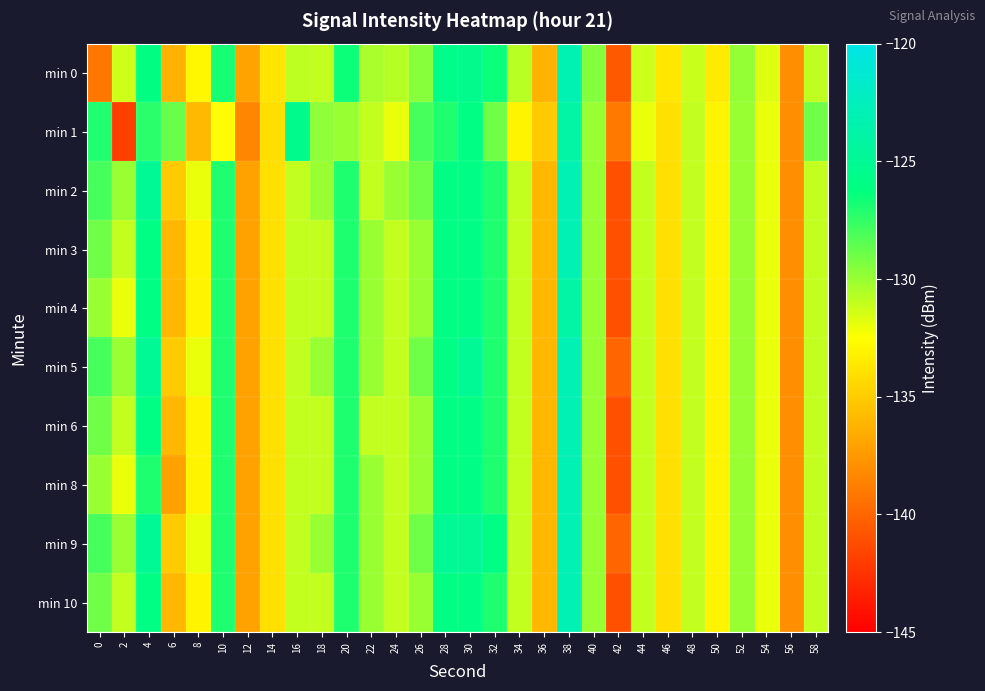

Reading right to left, what are all the values shown in this chart?

min 0: 58=-130.9	56=-138.0	54=-131.7	52=-129.9	50=-133.5	48=-131.1	46=-133.7	44=-131.2	42=-140.6	40=-129.5	38=-123.2	36=-136.2	34=-130.8	32=-126.5	30=-125.5	28=-125.6	26=-129.6	24=-130.7	22=-130.4	20=-126.6	18=-131.0	16=-130.9	14=-133.7	12=-136.9	10=-126.8	8=-132.9	6=-136.2	4=-126.1	2=-131.3	0=-139.1
min 1: 58=-129.0	56=-138.0	54=-132.0	52=-130.0	50=-133.0	48=-131.0	46=-134.0	44=-132.0	42=-139.0	40=-130.0	38=-124.0	36=-135.0	34=-133.0	32=-129.0	30=-126.0	28=-127.0	26=-128.0	24=-132.0	22=-131.0	20=-130.0	18=-129.7	16=-125.4	14=-134.1	12=-138.4	10=-132.5	8=-135.8	6=-128.8	4=-127.2	2=-141.8	0=-127.1
min 2: 58=-131.0	56=-138.0	54=-132.0	52=-130.0	50=-133.0	48=-131.0	46=-134.0	44=-131.0	42=-141.0	40=-130.0	38=-123.0	36=-136.0	34=-131.0	32=-127.0	30=-126.0	28=-126.0	26=-129.0	24=-130.0	22=-131.0	20=-127.0	18=-130.0	16=-131.0	14=-134.0	12=-137.0	10=-127.0	8=-132.0	6=-135.0	4=-125.0	2=-130.0	0=-128.0
min 3: 58=-131.0	56=-138.0	54=-132.0	52=-130.0	50=-133.0	48=-131.0	46=-134.0	44=-131.0	42=-141.0	40=-130.0	38=-123.0	36=-136.0	34=-131.0	32=-127.0	30=-126.0	28=-126.0	26=-130.0	24=-131.0	22=-130.0	20=-127.0	18=-131.0	16=-131.0	14=-134.0	12=-137.0	10=-127.0	8=-133.0	6=-136.0	4=-126.0	2=-131.0	0=-129.0
min 4: 58=-131.0	56=-138.0	54=-132.0	52=-130.0	50=-133.0	48=-131.0	46=-134.0	44=-131.0	42=-141.0	40=-130.0	38=-124.0	36=-136.0	34=-131.0	32=-127.0	30=-126.0	28=-126.0	26=-130.0	24=-131.0	22=-130.0	20=-127.0	18=-131.0	16=-131.0	14=-134.0	12=-137.0	10=-127.0	8=-133.0	6=-136.0	4=-126.0	2=-132.0	0=-130.0
min 5: 58=-131.0	56=-138.0	54=-132.0	52=-130.0	50=-133.0	48=-131.0	46=-134.0	44=-131.0	42=-140.0	40=-130.0	38=-123.0	36=-136.0	34=-131.0	32=-127.0	30=-125.0	28=-126.0	26=-129.0	24=-131.0	22=-130.0	20=-127.0	18=-130.0	16=-131.0	14=-134.0	12=-137.0	10=-127.0	8=-132.0	6=-135.0	4=-125.0	2=-130.0	0=-128.0
min 6: 58=-131.0	56=-138.0	54=-132.0	52=-130.0	50=-133.0	48=-131.0	46=-134.0	44=-131.0	42=-141.0	40=-130.0	38=-123.0	36=-136.0	34=-131.0	32=-127.0	30=-126.0	28=-126.0	26=-130.0	24=-131.0	22=-131.0	20=-127.0	18=-131.0	16=-131.0	14=-134.0	12=-137.0	10=-127.0	8=-133.0	6=-136.0	4=-126.0	2=-131.0	0=-129.0
min 8: 58=-131.0	56=-138.0	54=-132.0	52=-130.0	50=-133.0	48=-131.0	46=-134.0	44=-131.0	42=-141.0	40=-130.0	38=-123.0	36=-136.0	34=-131.0	32=-127.0	30=-126.0	28=-126.0	26=-130.0	24=-131.0	22=-130.0	20=-127.0	18=-131.0	16=-131.0	14=-134.0	12=-137.0	10=-127.0	8=-133.0	6=-137.0	4=-127.0	2=-132.0	0=-130.0
min 9: 58=-131.0	56=-138.0	54=-132.0	52=-130.0	50=-133.0	48=-131.0	46=-134.0	44=-131.0	42=-140.0	40=-130.0	38=-123.0	36=-136.0	34=-131.0	32=-126.0	30=-125.0	28=-125.0	26=-129.0	24=-131.0	22=-130.0	20=-127.0	18=-130.0	16=-131.0	14=-134.0	12=-137.0	10=-127.0	8=-132.0	6=-135.0	4=-125.0	2=-130.0	0=-128.0
min 10: 58=-131.0	56=-138.0	54=-132.0	52=-130.0	50=-133.0	48=-131.0	46=-134.0	44=-131.0	42=-141.0	40=-130.0	38=-123.0	36=-136.0	34=-131.0	32=-127.0	30=-126.0	28=-126.0	26=-130.0	24=-131.0	22=-130.0	20=-127.0	18=-131.0	16=-131.0	14=-134.0	12=-137.0	10=-127.0	8=-133.0	6=-136.0	4=-126.0	2=-131.0	0=-129.0